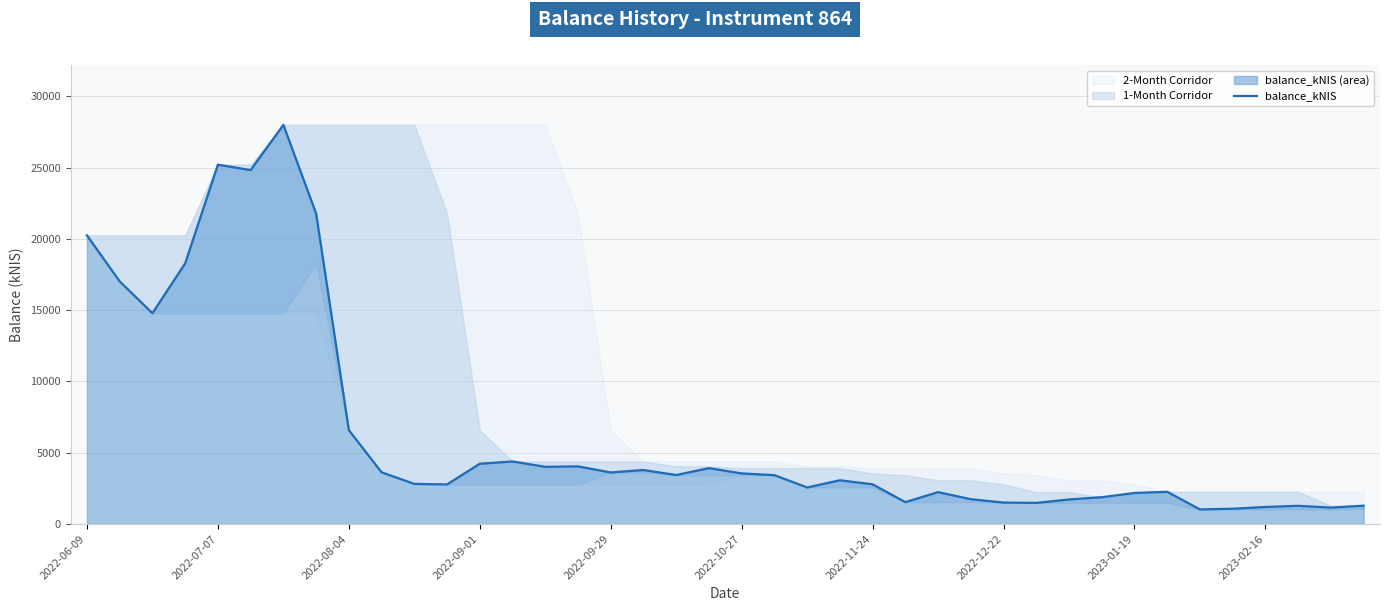

Rank the categories by value from lowest to highest.

34, 35, 38, 36, 37, 39, 29, 28, 25, 30, 27, 31, 32, 26, 33, 22, 11, 24, 10, 23, 21, 18, 20, 16, 2023-02-16, 17, 19, 14, 15, 12, 13, 2023-01-19, 2022-08-04, 2022-07-07, 2022-09-01, 2022-06-09, 2022-12-22, 2022-10-27, 2022-09-29, 2022-11-24